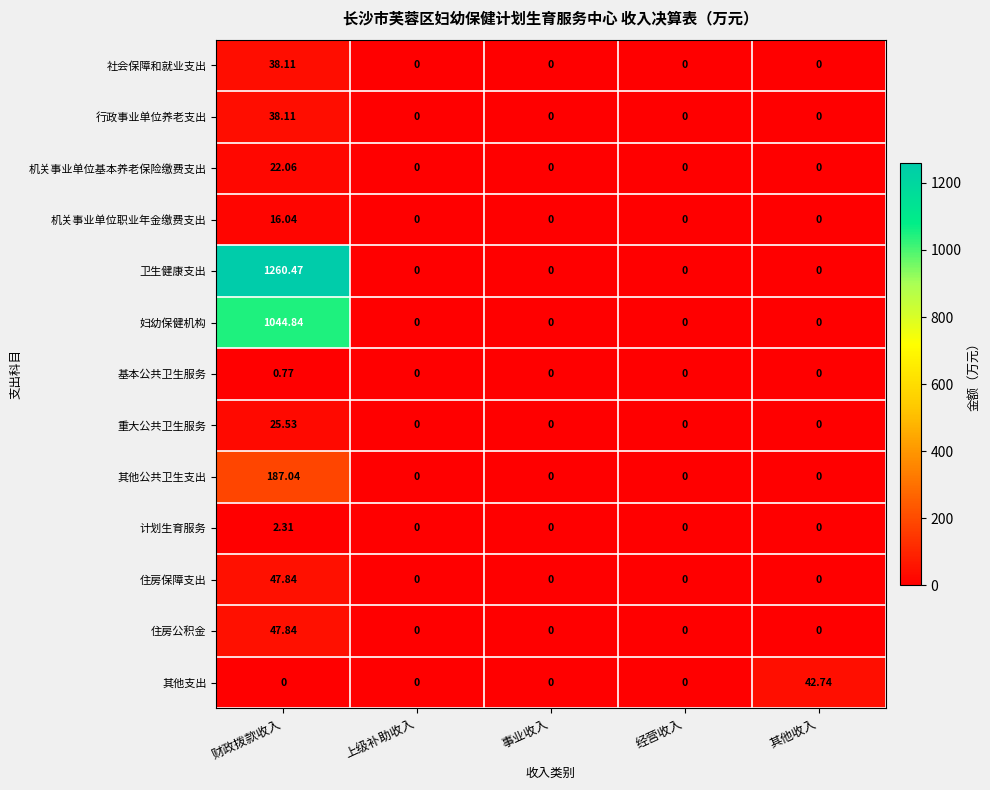

Which series has the largest range (max minus min)?

卫生健康支出